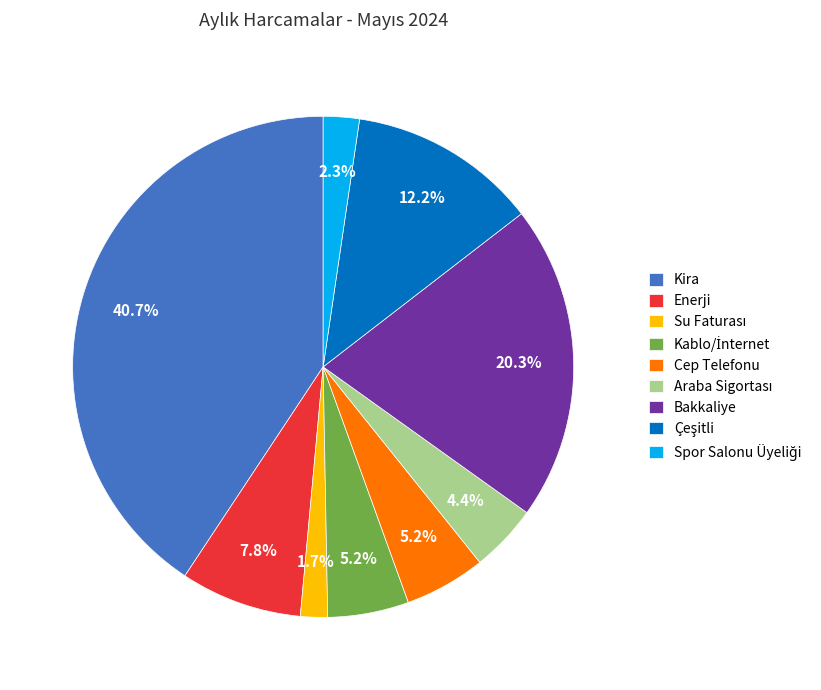

Which category has the biggest portion of the pie?

Kira